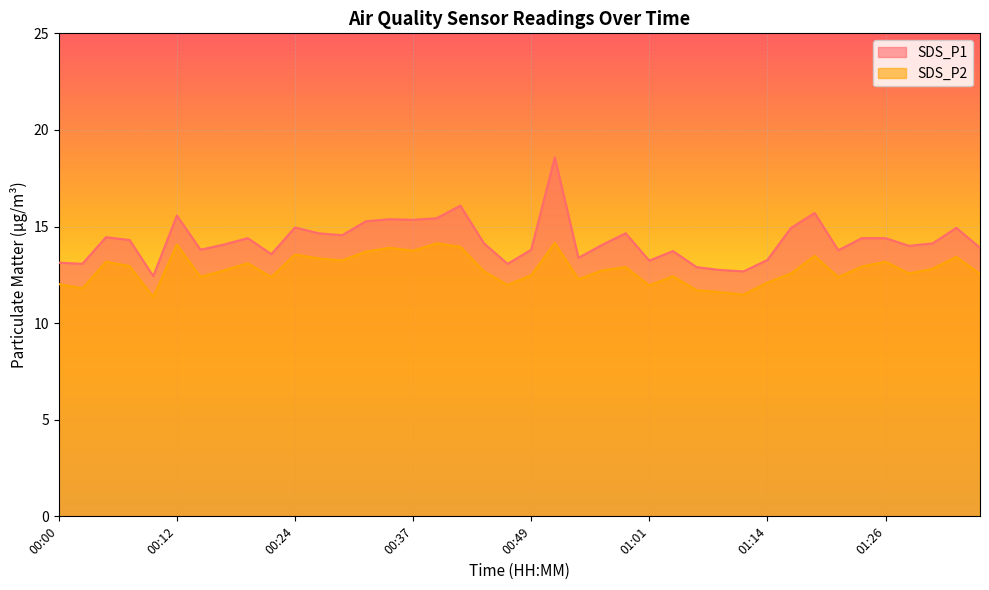

Reading left to right, list all the values displayed in this chart.

SDS_P1: 00:00=13.1	00:03=13.1	00:05=14.4	00:07=14.3	00:10=12.4	00:12=15.6	00:15=13.8	00:17=14.1	00:20=14.4	00:22=13.6	00:24=14.9	00:27=14.7	00:29=14.6	00:32=15.3	00:34=15.4	00:37=15.3	00:39=15.4	00:41=16.1	00:44=14.1	00:47=13.1	00:49=13.8	00:51=18.6	00:54=13.4	00:57=14.1	00:59=14.7	01:01=13.2	01:04=13.7	01:06=12.9	01:09=12.8	01:11=12.7	01:14=13.3	01:16=14.9	01:19=15.7	01:21=13.8	01:24=14.4	01:26=14.4	01:29=14.0	01:32=14.1	01:34=14.9	01:37=13.9
SDS_P2: 00:00=12.0	00:03=11.8	00:05=13.2	00:07=12.9	00:10=11.3	00:12=14.1	00:15=12.4	00:17=12.7	00:20=13.1	00:22=12.4	00:24=13.6	00:27=13.3	00:29=13.2	00:32=13.7	00:34=13.9	00:37=13.8	00:39=14.1	00:41=13.9	00:44=12.7	00:47=12.0	00:49=12.5	00:51=14.2	00:54=12.3	00:57=12.7	00:59=12.9	01:01=11.9	01:04=12.4	01:06=11.7	01:09=11.6	01:11=11.5	01:14=12.1	01:16=12.6	01:19=13.5	01:21=12.4	01:24=12.9	01:26=13.2	01:29=12.6	01:32=12.8	01:34=13.4	01:37=12.6